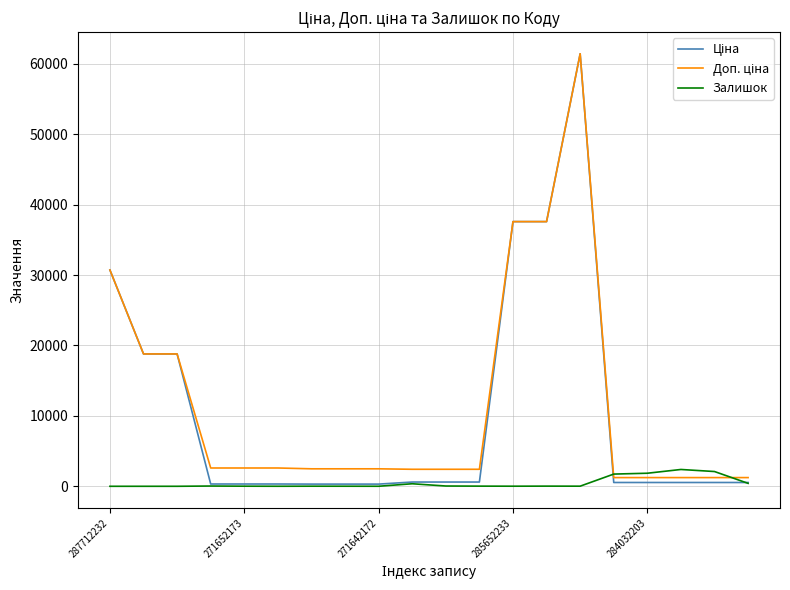

What is the greatest value displayed?

61434.3